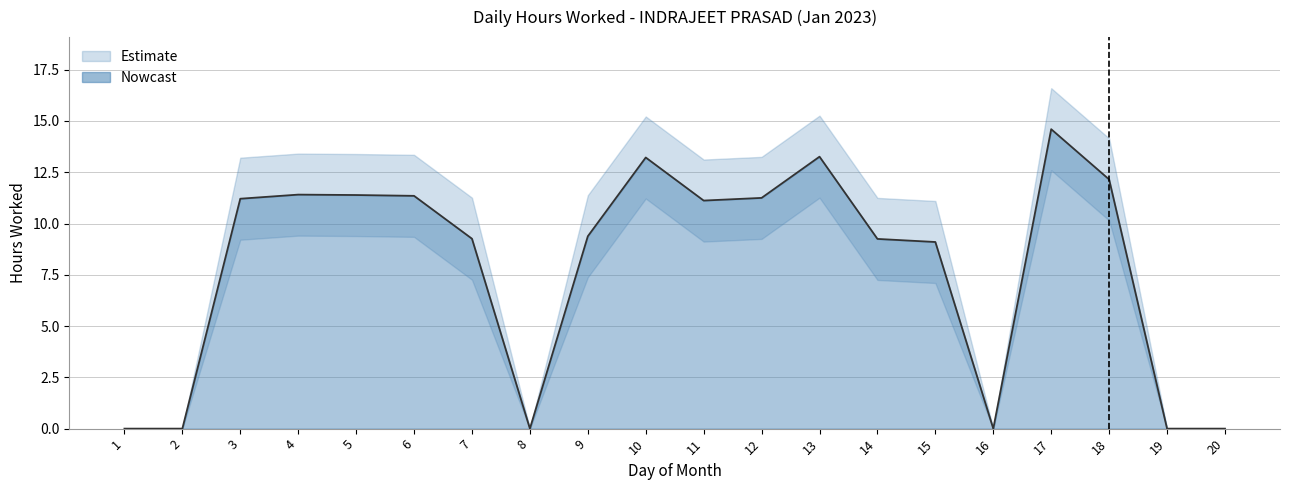

Where is the first local maximum for lower_band?

4